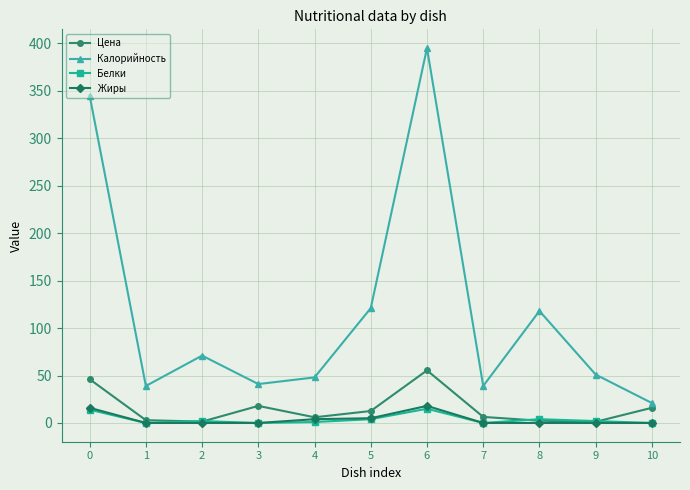

What is the average value of the Белки series?

3.8